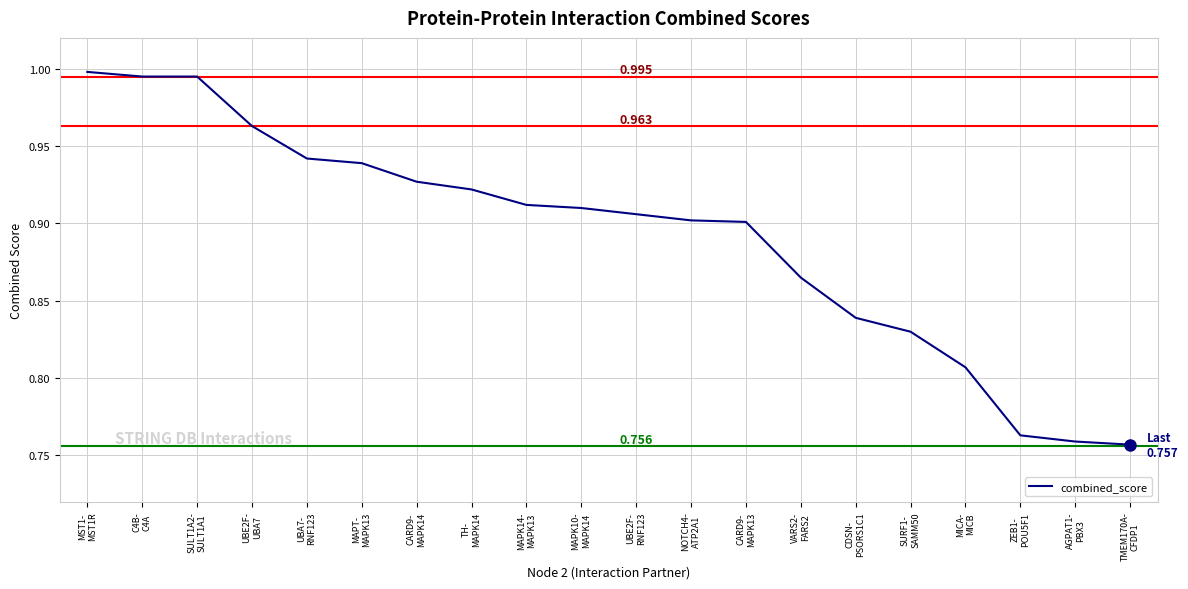

What is the greatest value displayed?

1.0